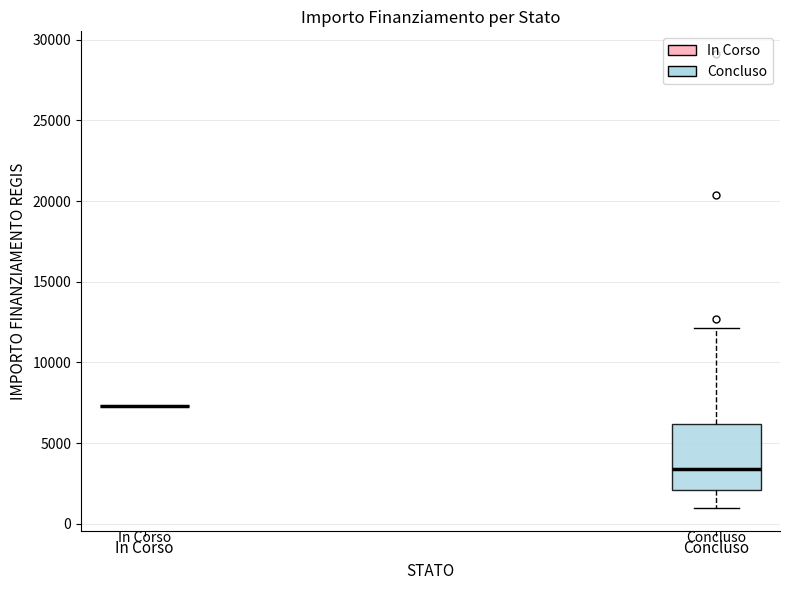

Reading left to right, read every box against the y-axis: the position of its median line, the range the box covers, and the ends of its whiskers. The values are not printed on the chart, so give them approximately, as read against the axis.

In Corso: box collapsed to a line at 7500, whiskers 7500 to 7500
Concluso: median 3500, box 2000 to 6000, whiskers 1000 to 12000